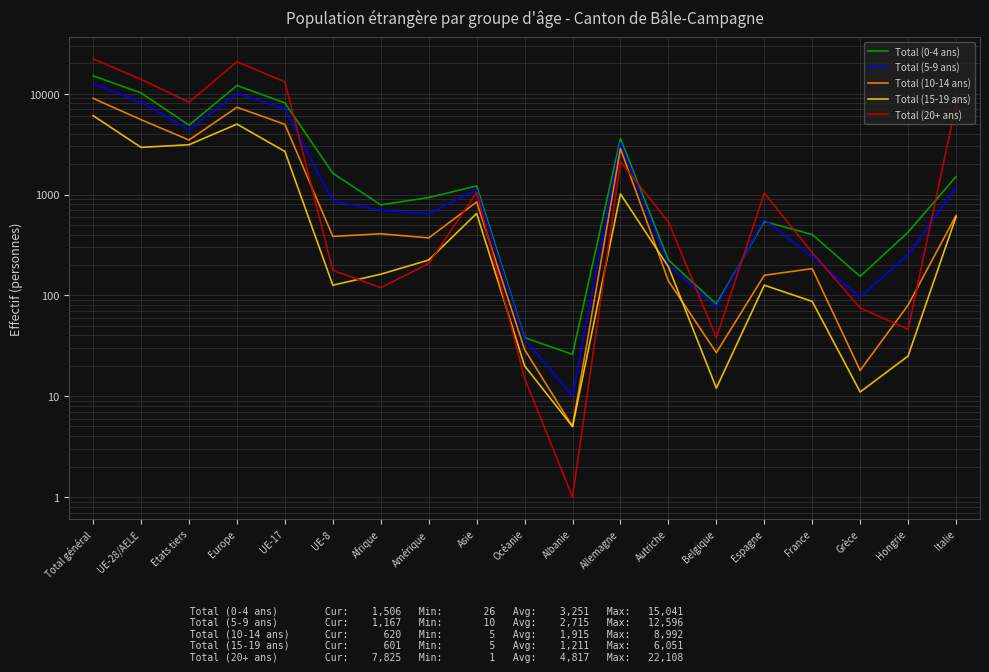

True or false: Total (15-19 ans) and Total (10-14 ans) intersect in this chart.

True